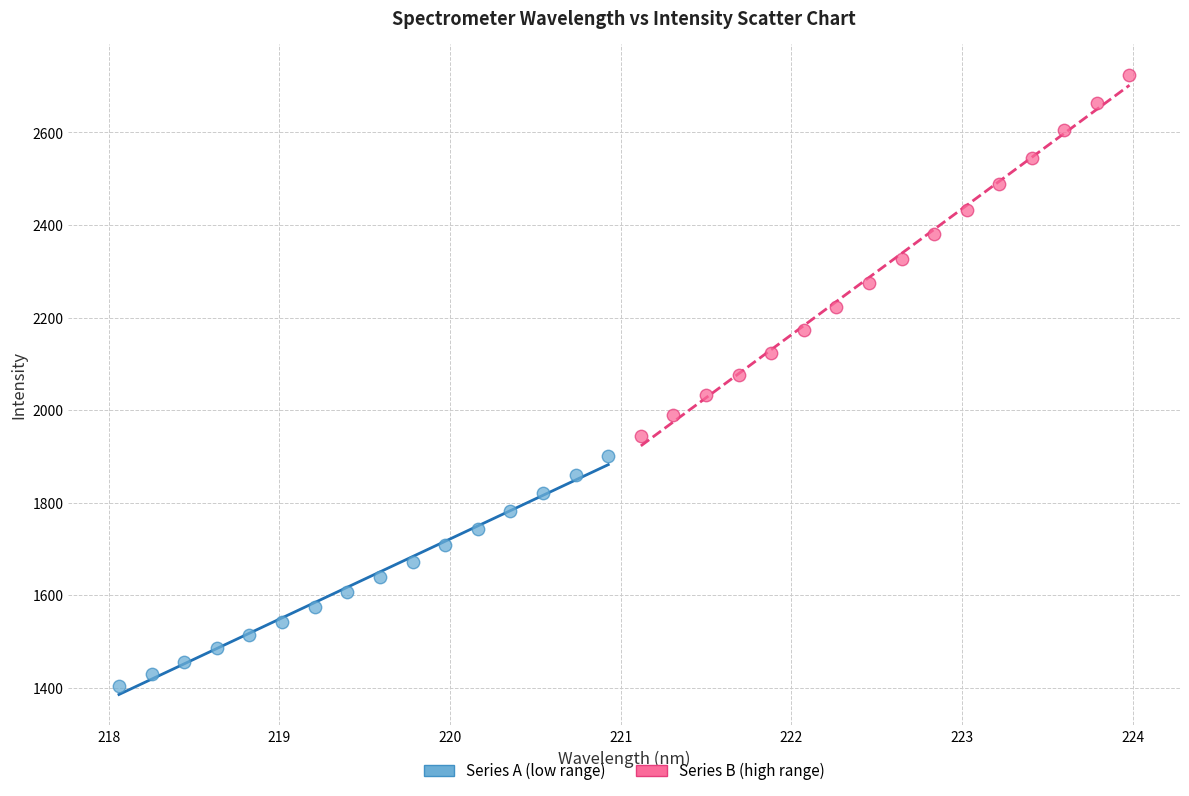

Which series reaches the maximum Y coordinate?

Series B (high range)